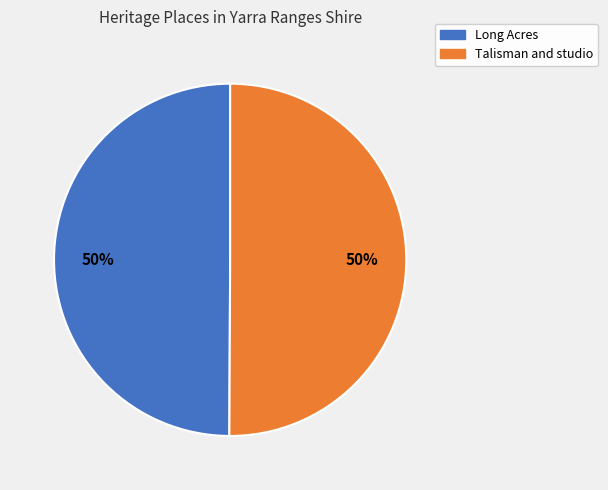

True or false: Talisman and studio accounts for 36% of the total.

False